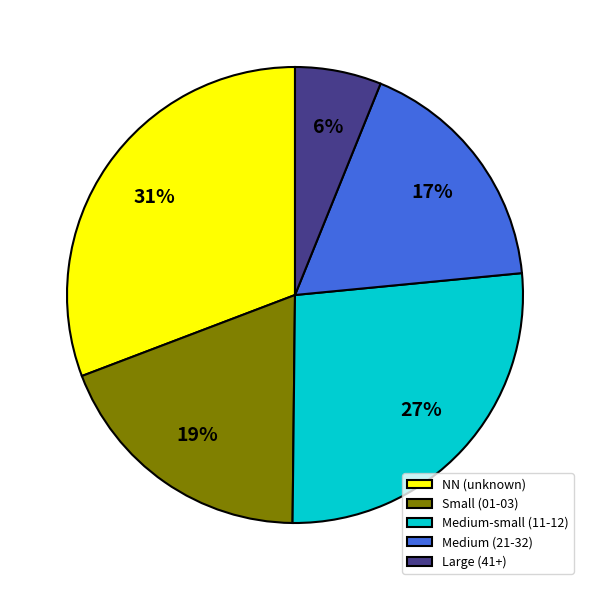

To the nearest percent, what portion does Medium (21-32) represent?

17%